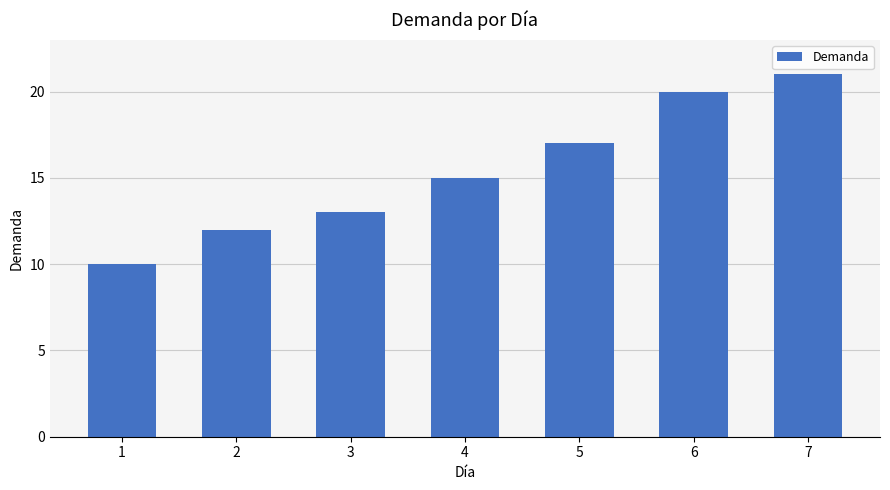

What is the change in value from 1 to 4?

+5